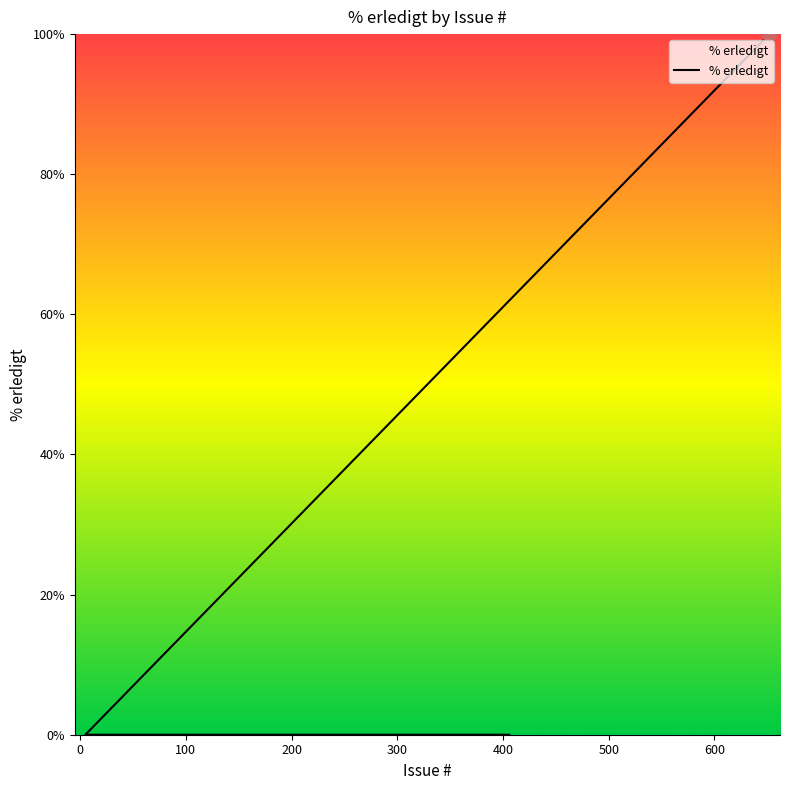

What is the average value?

5